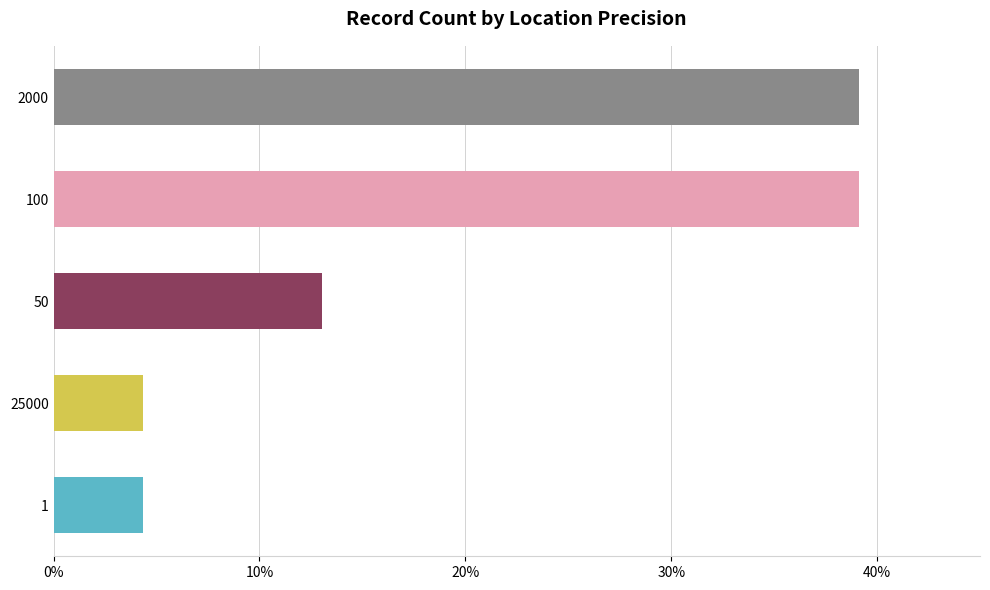

What is the average value?

20.0